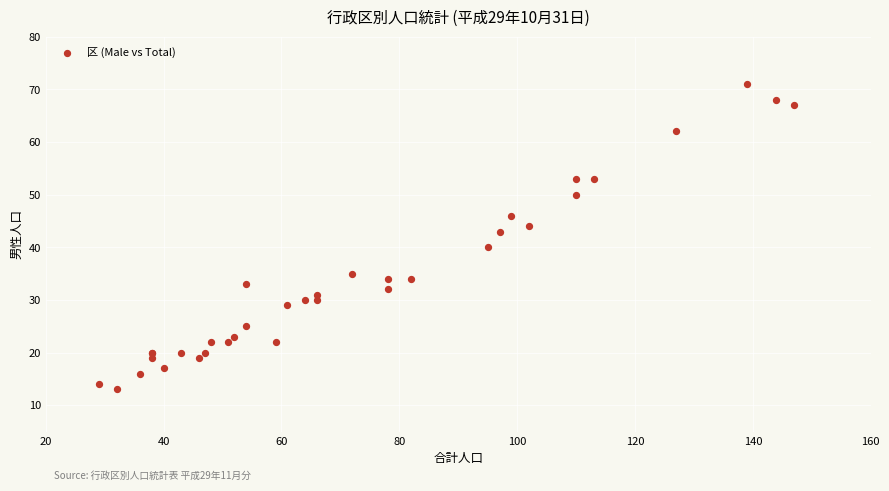

What Y value in the scatter plot is closest to 42?

43